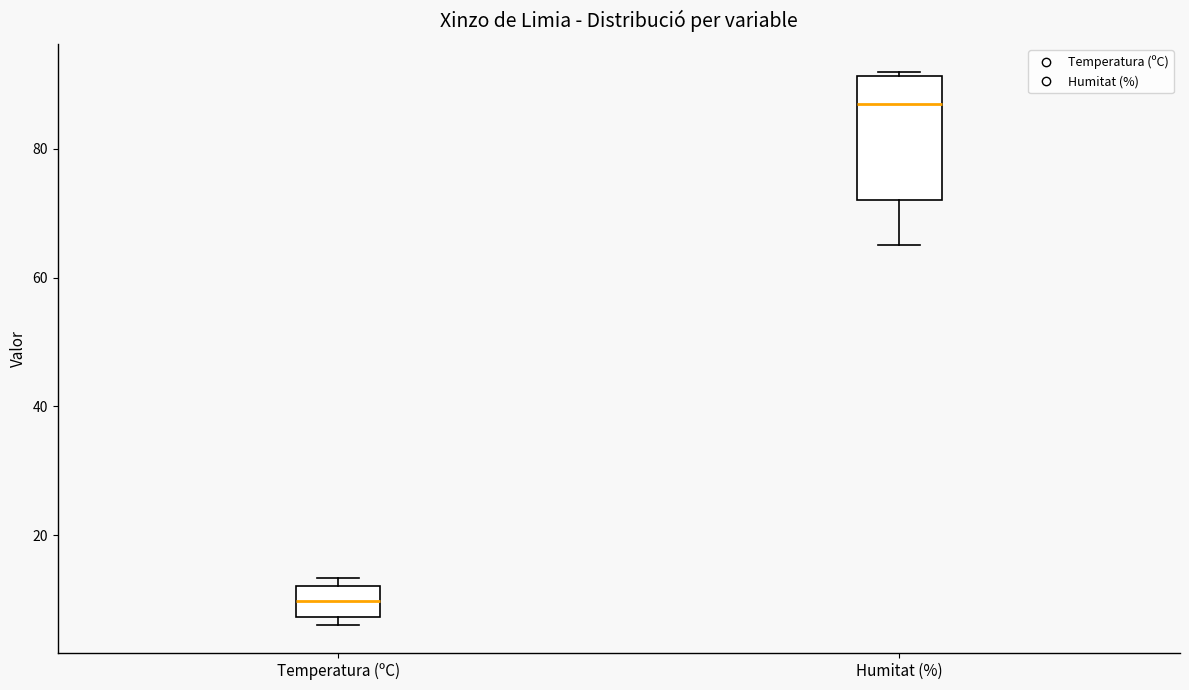

Reading left to right, read every box against the y-axis: the position of its median line, the range the box covers, and the ends of its whiskers. The values are not printed on the chart, so give them approximately, as read against the axis.

Temperatura (ºC): median 10, box 8 to 12, whiskers 6 to 14
Humitat (%): median 88, box 72 to 92, whiskers 66 to 92 (just above the box's upper edge)